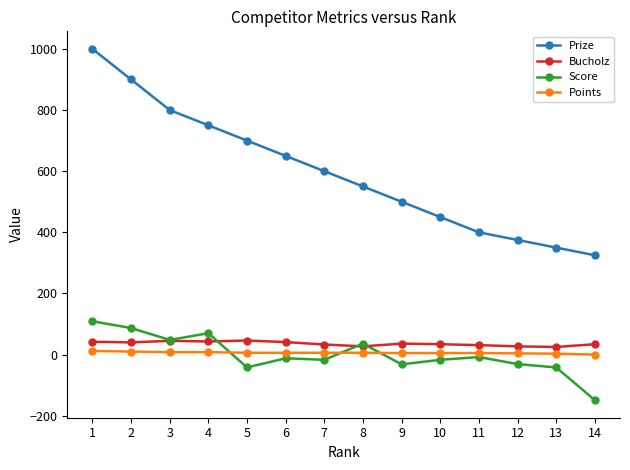

The value of Bucholz at 9 is 36. True or false?

True